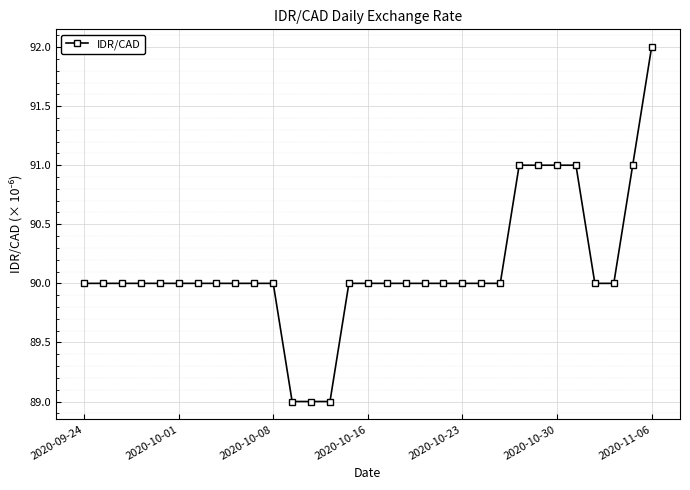

What is the smallest value displayed?

89